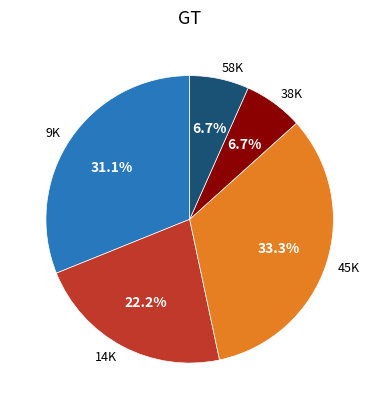

What is the largest slice in the pie chart?

45K